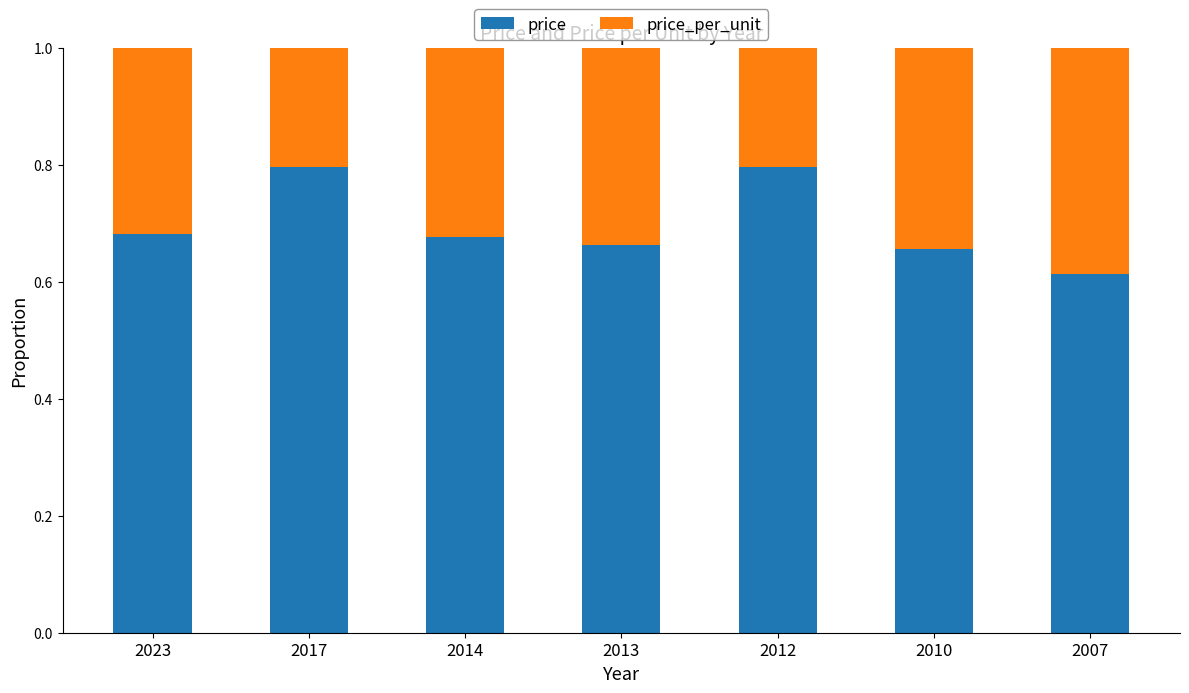

Which category has the lowest value in the price series?

2007